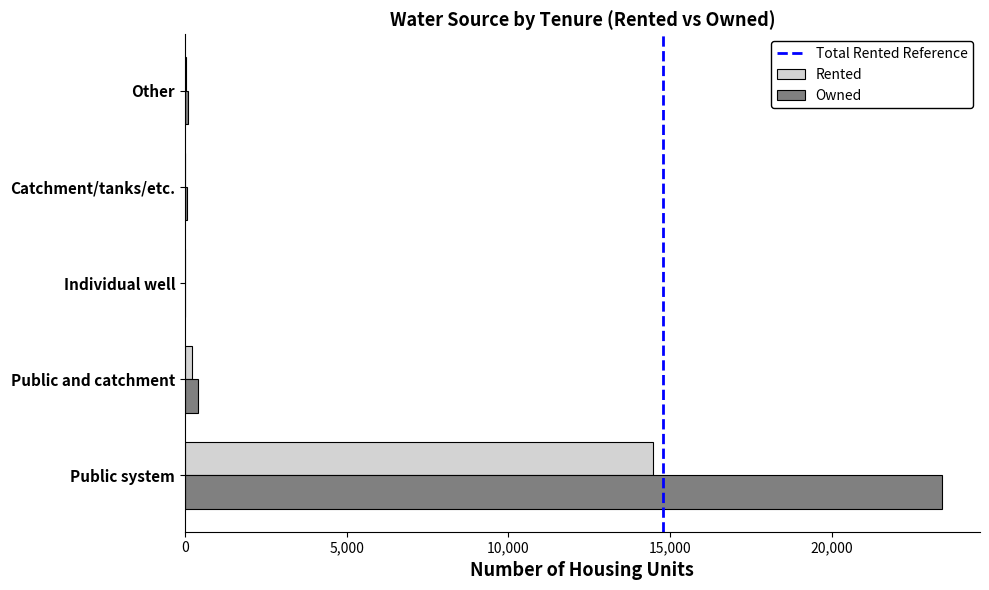

What value does the Owned series have at Public system, to the nearest 100?

23400